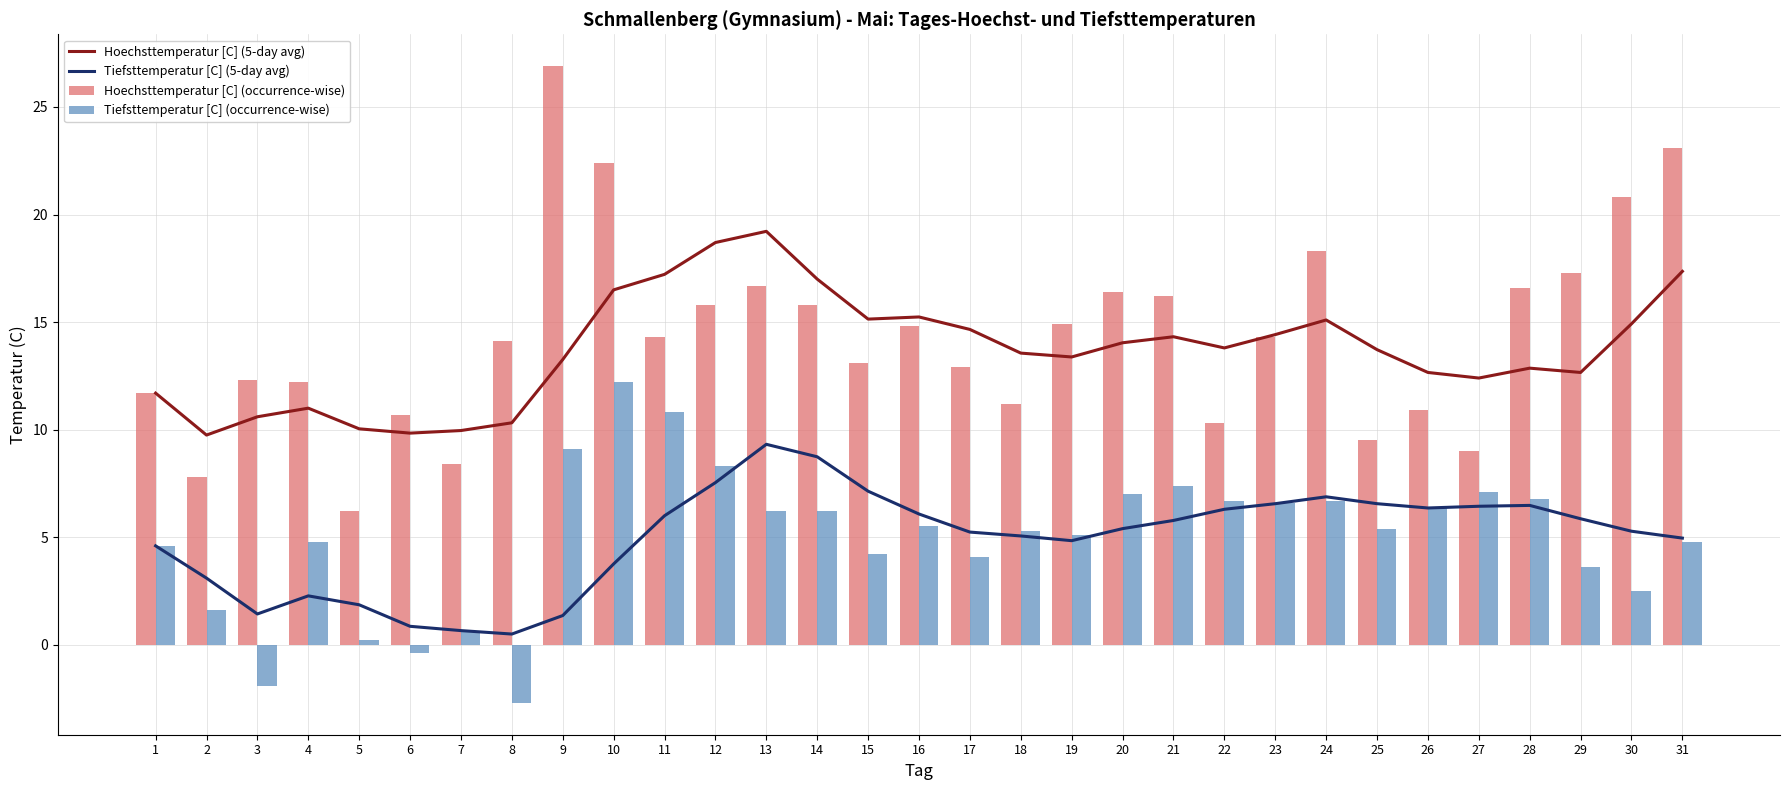

Reading left to right, what are all the values shown in this chart?

Hoechsttemperatur [C] (5-day avg): 1=11.7	2=9.8	3=10.6	4=11.0	5=10.0	6=9.8	7=10.0	8=10.3	9=13.3	10=16.5	11=17.2	12=18.7	13=19.2	14=17.0	15=15.1	16=15.2	17=14.7	18=13.6	19=13.4	20=14.0	21=14.3	22=13.8	23=14.4	24=15.1	25=13.7	26=12.7	27=12.4	28=12.9	29=12.7	30=14.9	31=17.4
Tiefsttemperatur [C] (5-day avg): 1=4.6	2=3.1	3=1.4	4=2.3	5=1.9	6=0.9	7=0.7	8=0.5	9=1.4	10=3.8	11=6.0	12=7.5	13=9.3	14=8.7	15=7.1	16=6.1	17=5.2	18=5.1	19=4.8	20=5.4	21=5.8	22=6.3	23=6.6	24=6.9	25=6.6	26=6.4	27=6.4	28=6.5	29=5.9	30=5.3	31=5.0
Hoechsttemperatur [C] (occurrence-wise): 1=11.7	2=7.8	3=12.3	4=12.2	5=6.2	6=10.7	7=8.4	8=14.1	9=26.9	10=22.4	11=14.3	12=15.8	13=16.7	14=15.8	15=13.1	16=14.8	17=12.9	18=11.2	19=14.9	20=16.4	21=16.2	22=10.3	23=14.3	24=18.3	25=9.5	26=10.9	27=9.0	28=16.6	29=17.3	30=20.8	31=23.1
Tiefsttemperatur [C] (occurrence-wise): 1=4.6	2=1.6	3=-1.9	4=4.8	5=0.2	6=-0.4	7=0.6	8=-2.7	9=9.1	10=12.2	11=10.8	12=8.3	13=6.2	14=6.2	15=4.2	16=5.5	17=4.1	18=5.3	19=5.1	20=7.0	21=7.4	22=6.7	23=6.6	24=6.7	25=5.4	26=6.4	27=7.1	28=6.8	29=3.6	30=2.5	31=4.8